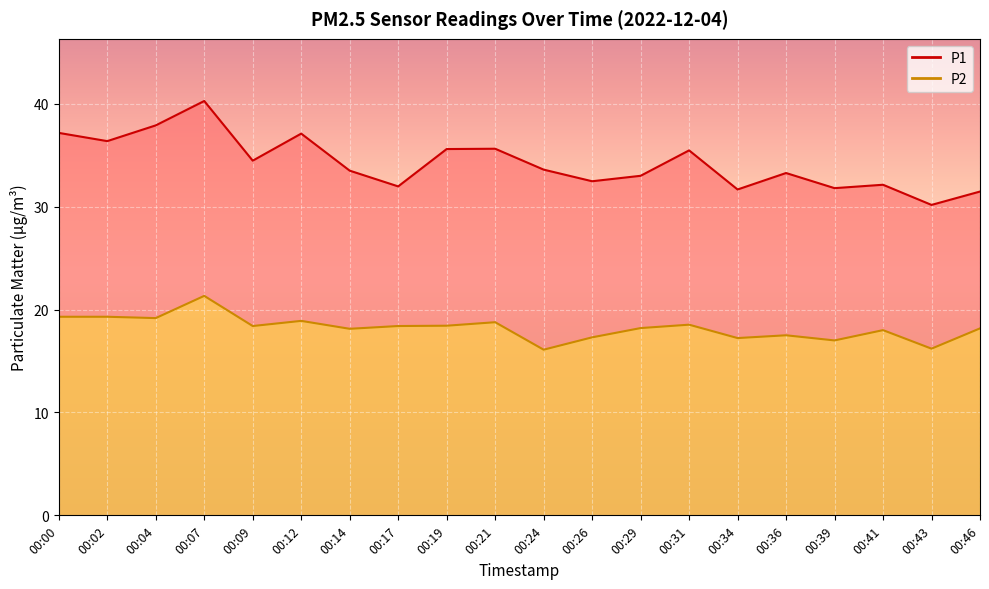

Rank the series by their maximum value, from lowest to highest.

P2, P1